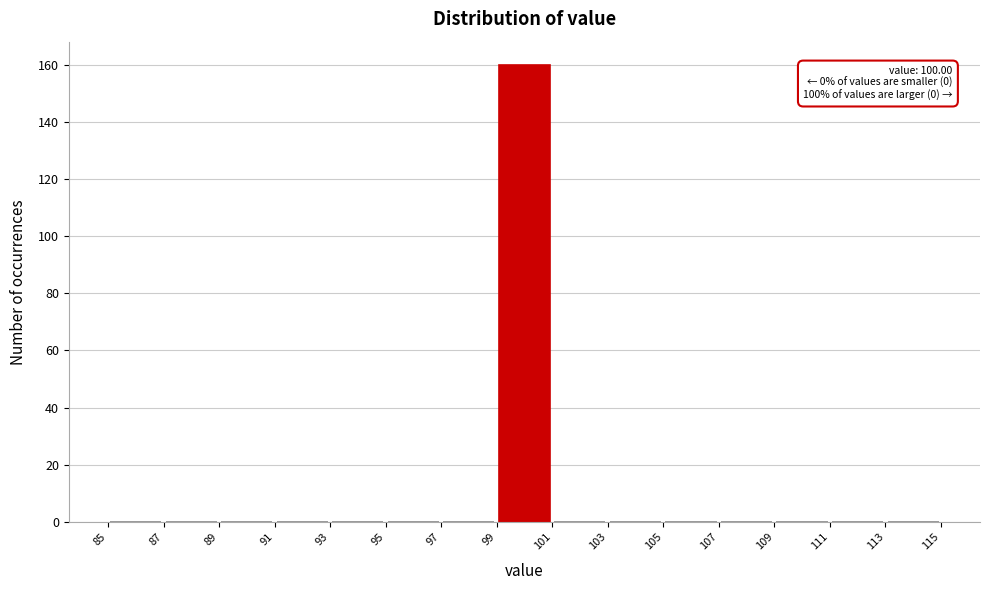

Over which range of the x-axis is the bar tallest?

99 to 101